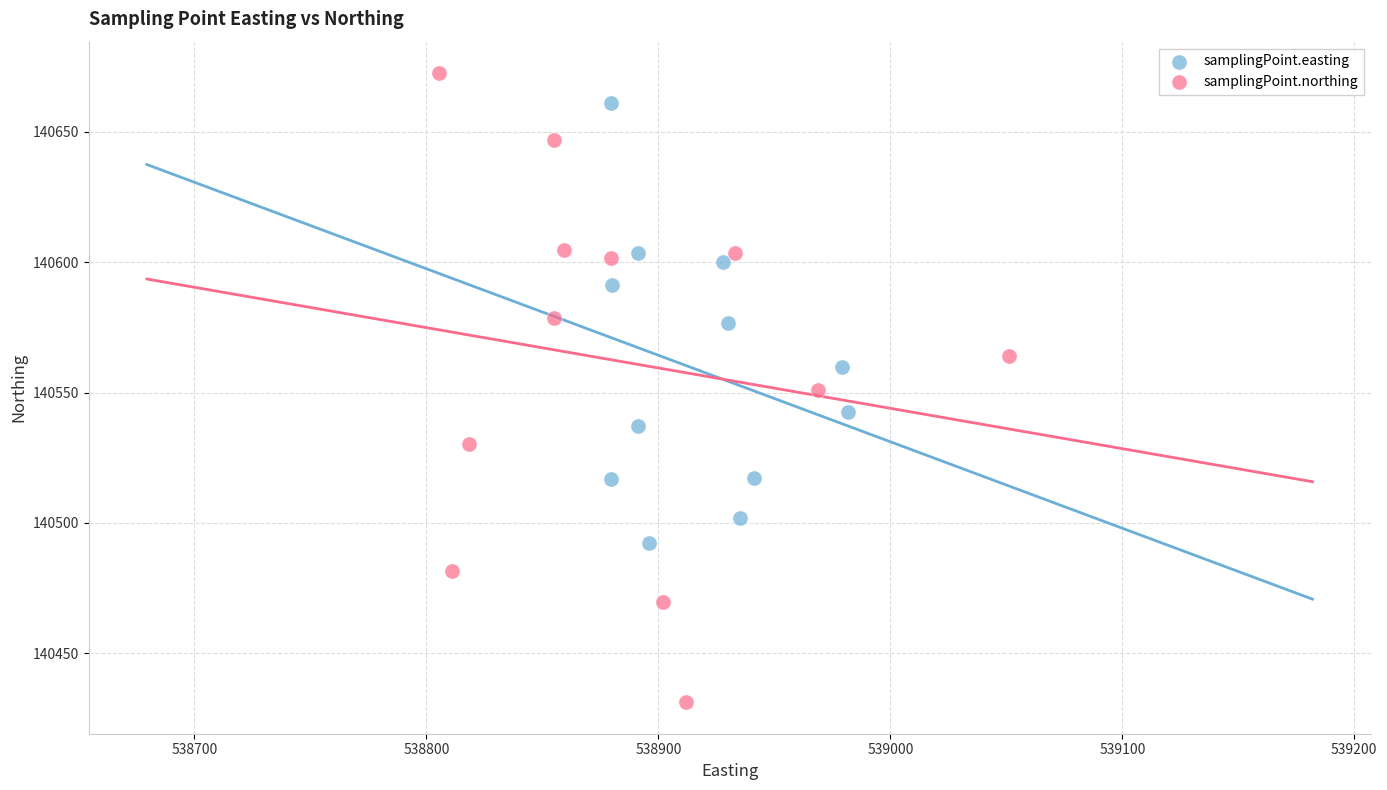

Which series contains the lowest Y value?

samplingPoint.northing